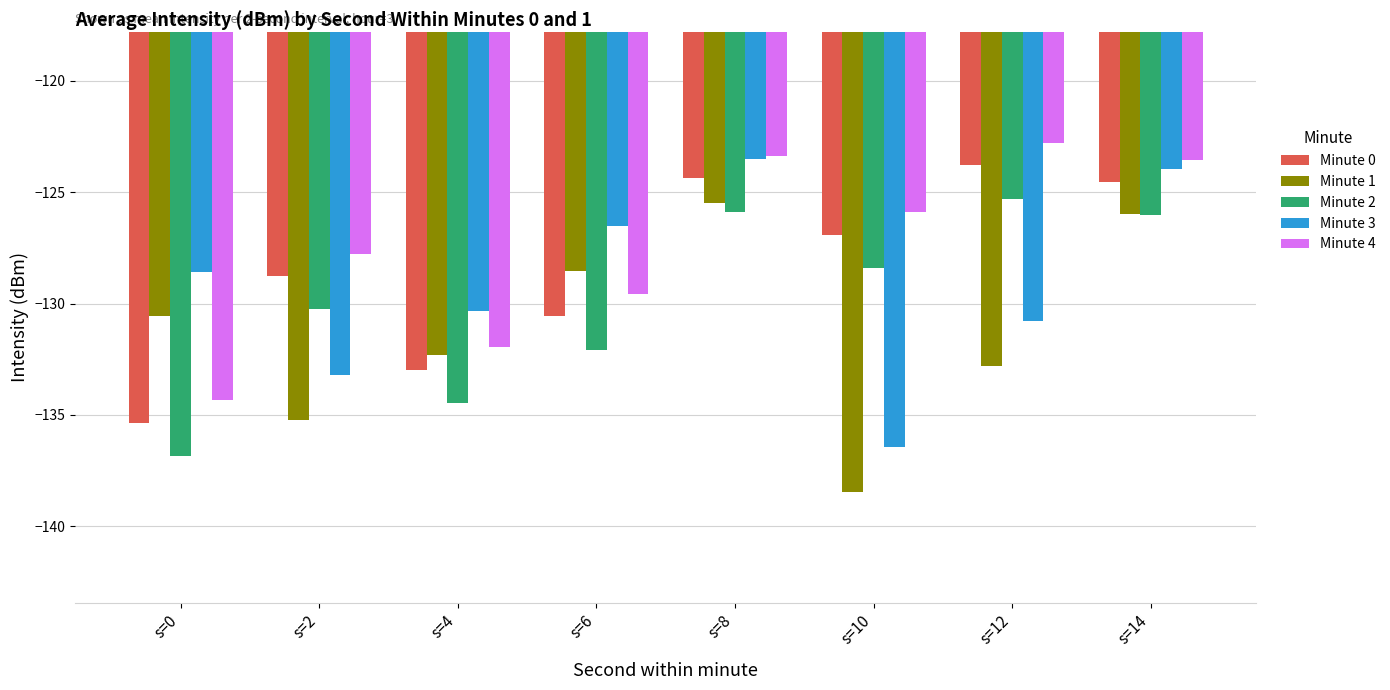

What is the approximate value of Minute 1 at s=8?

-125.5